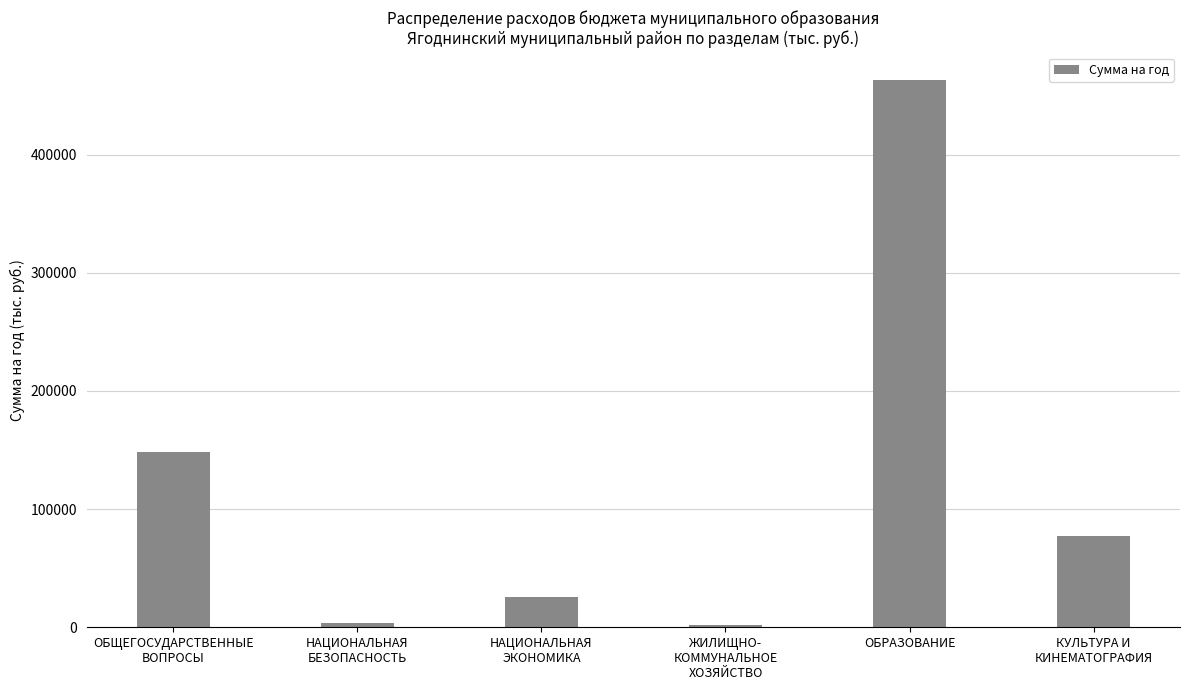

Reading right to left, transcribe all the data shown in this chart.

77382.6	463319.0	1624.8	25923.1	3897.5	148637.2